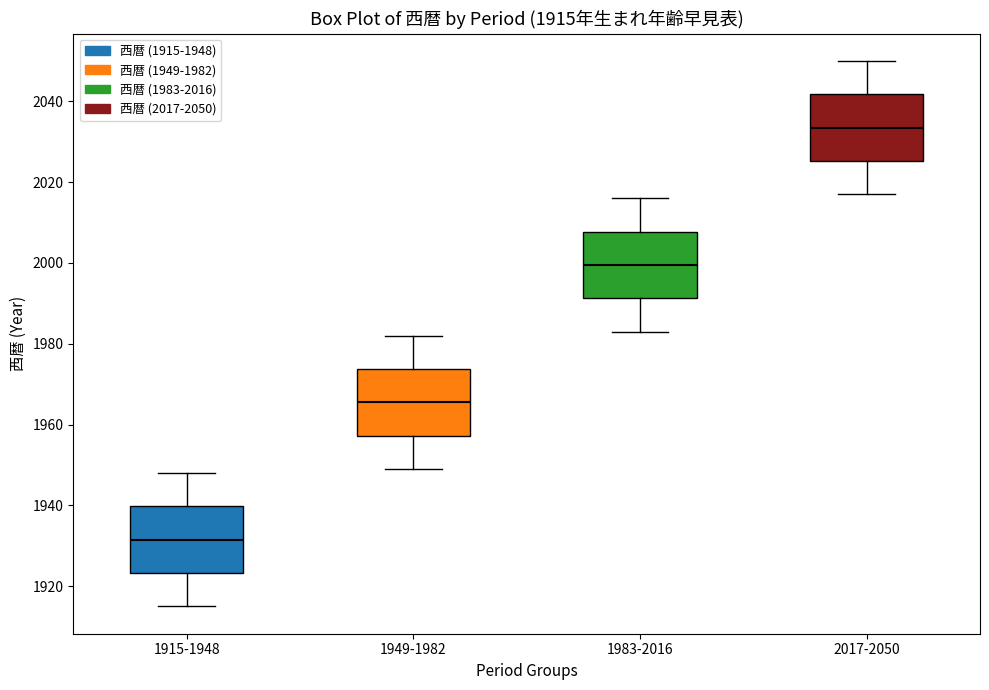

Which box's median line is the highest?

2017-2050